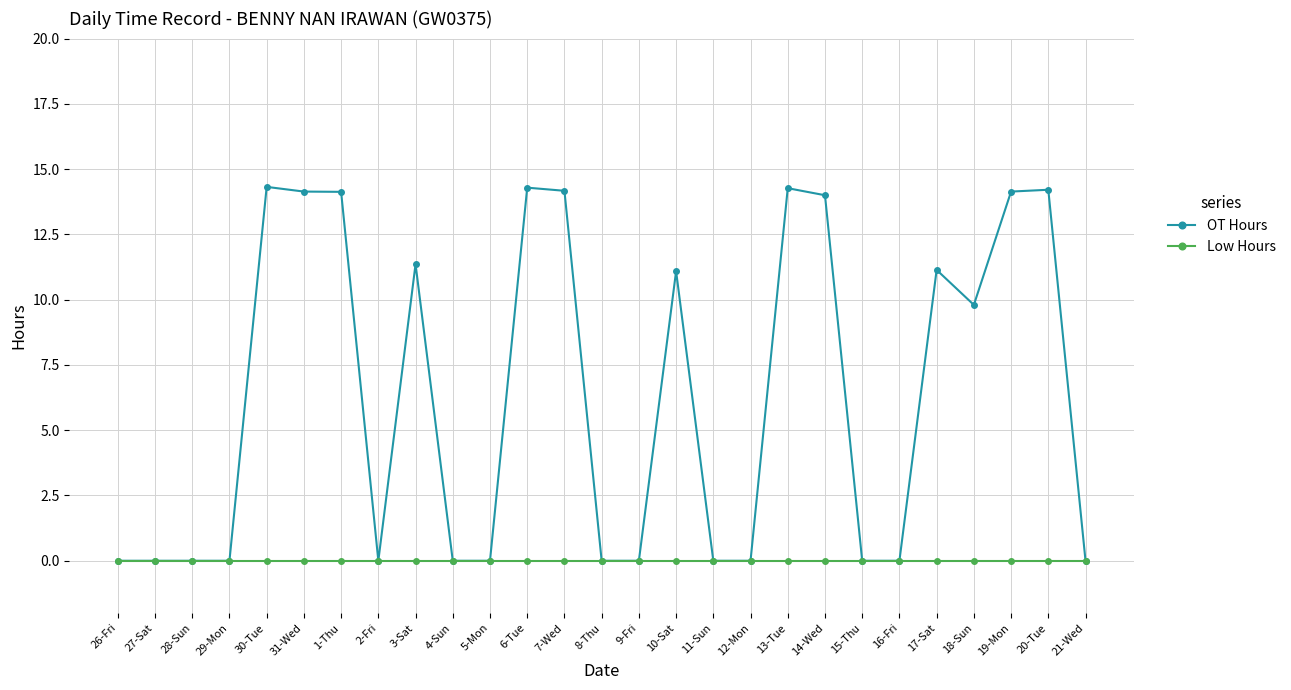

What is the highest value of the OT Hours series?

14.3